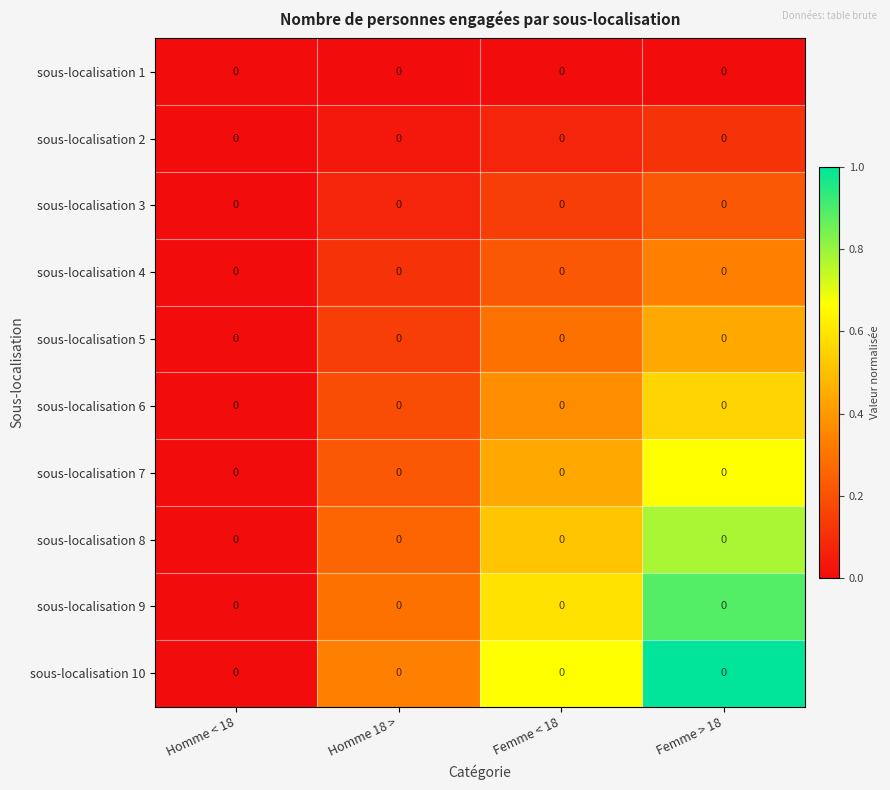

How many data points does each series have?

4